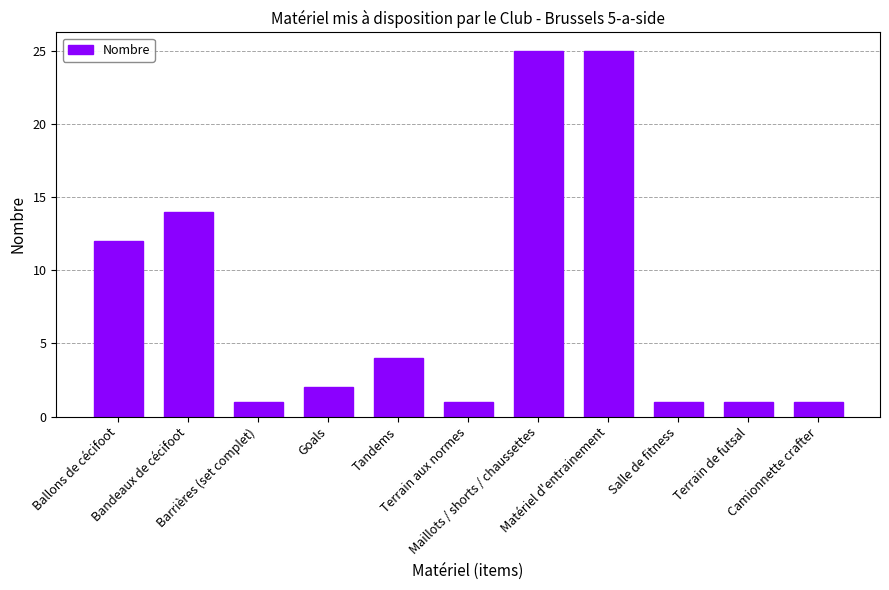

What is the ratio of the value at Barrières (set complet) to the value at Salle de fitness?

1.0